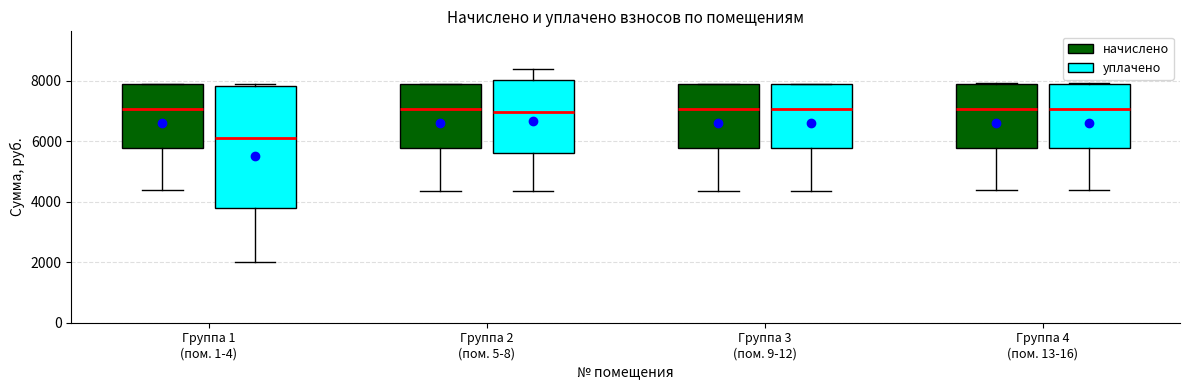

Which box is the tallest, from its lower edge to its upper edge?

Группа 1 (пом. 1-4) (уплачено)